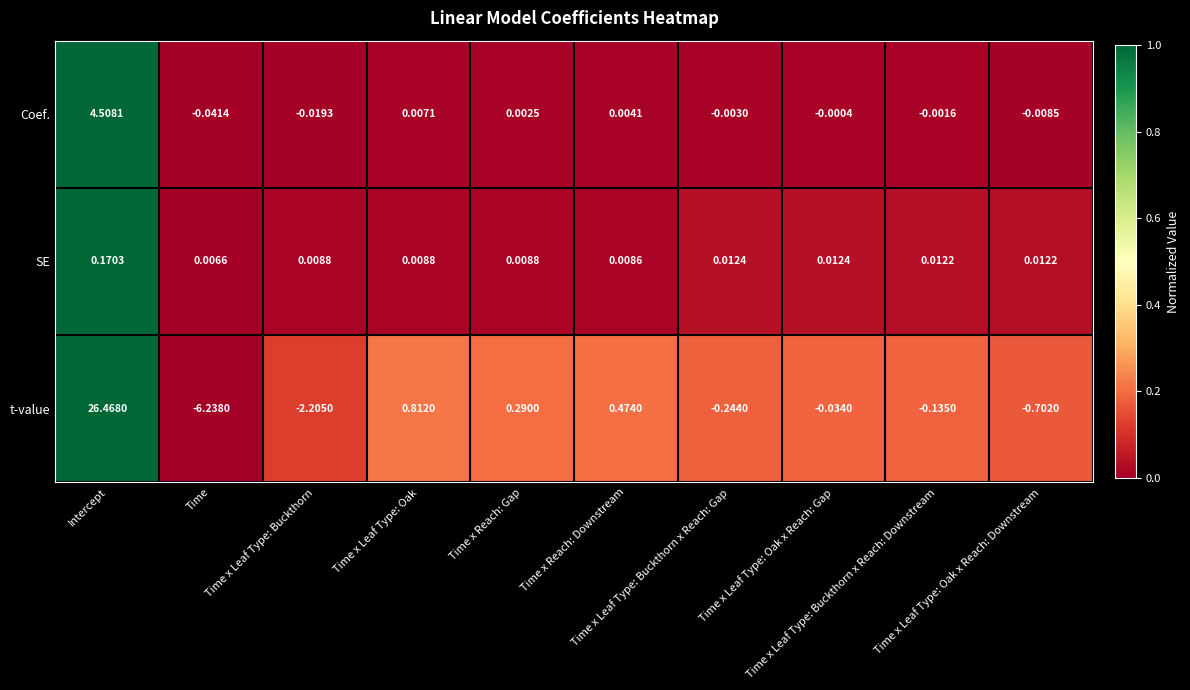

Rank the series by their maximum value, from highest to lowest.

t-value, Coef., SE